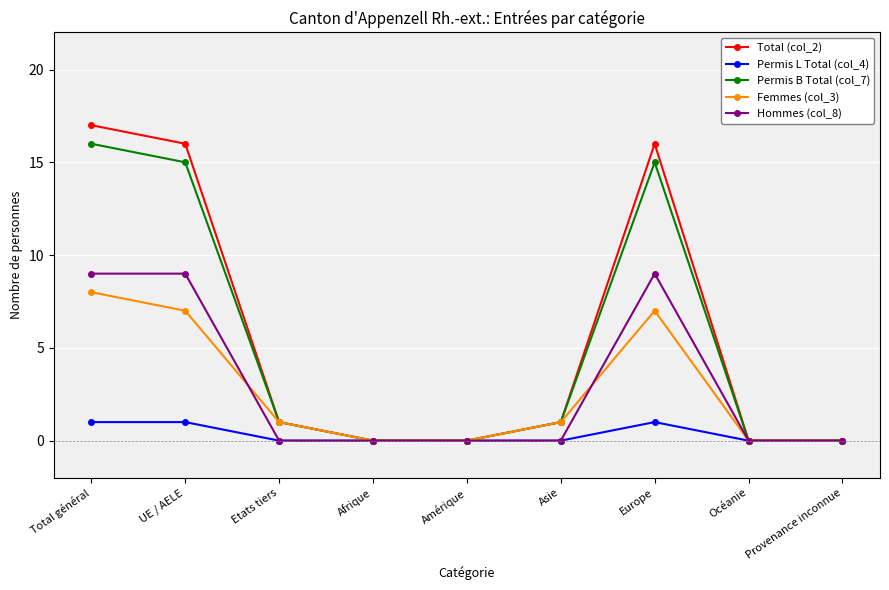

What is the label of the 8th point from the right?

UE / AELE